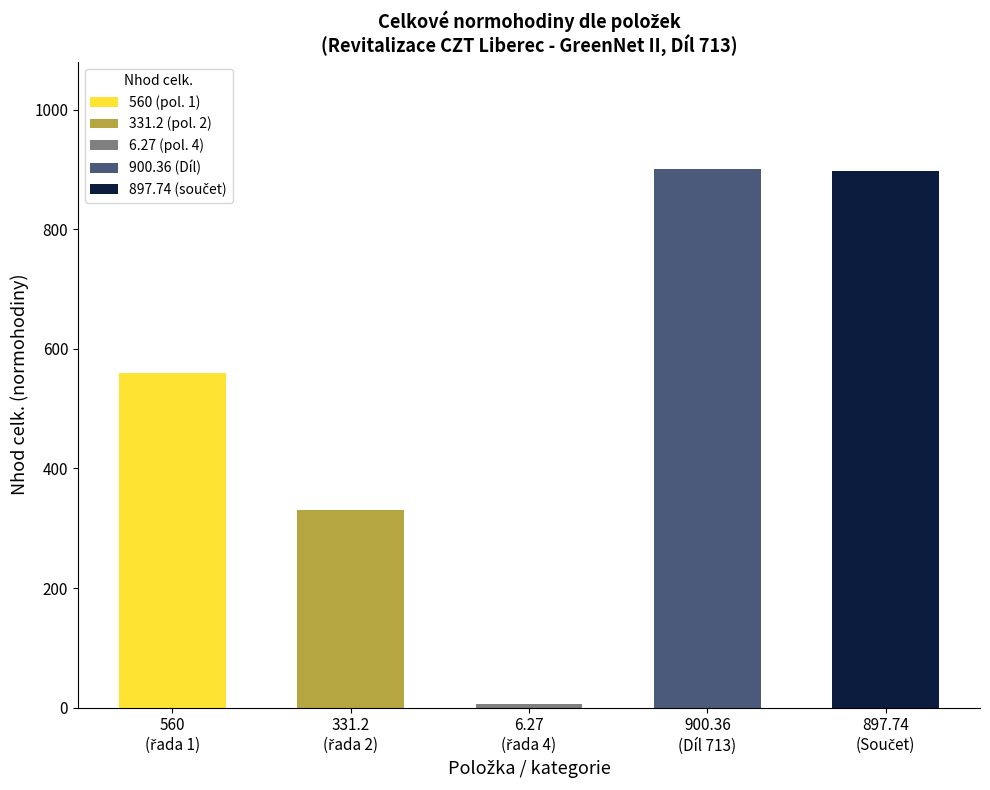

What is the greatest value displayed?

900.4